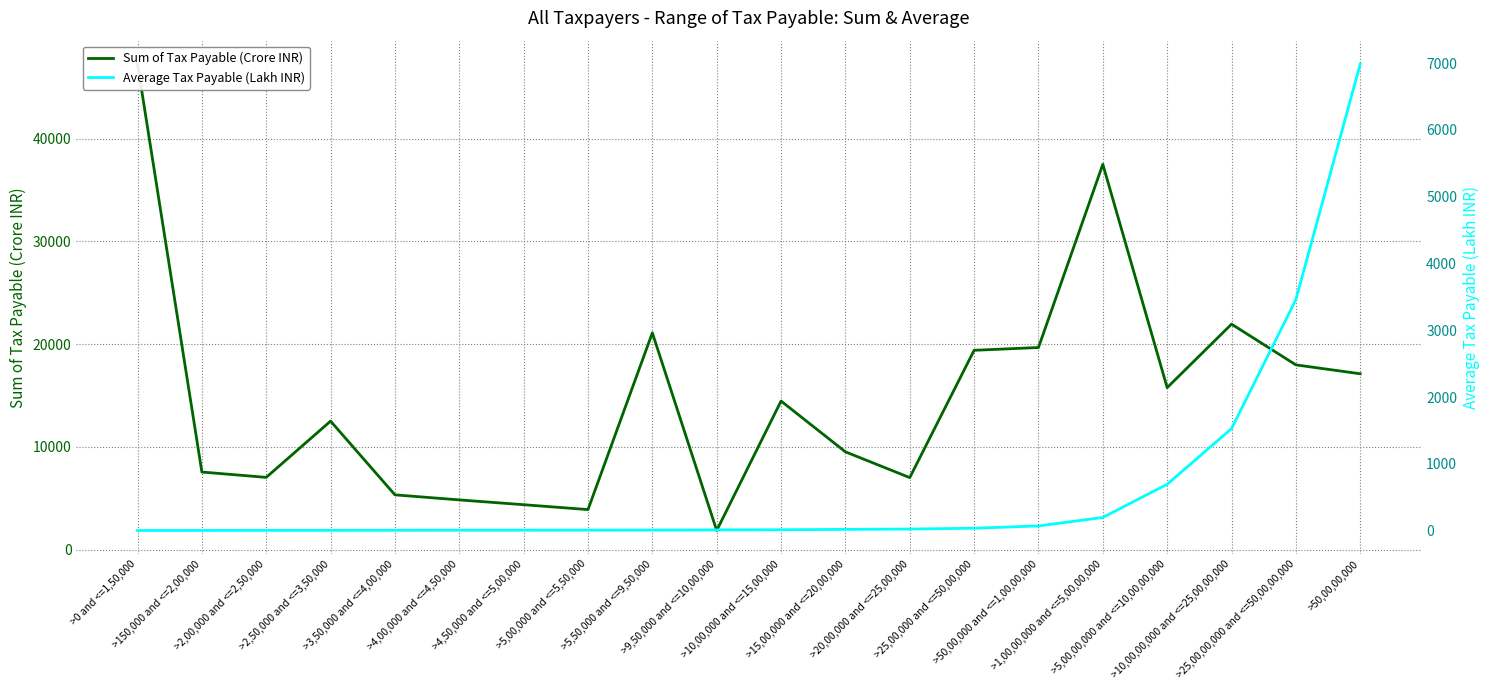

What is the label of the 7th point from the left?

>4,50,000 and <=5,00,000